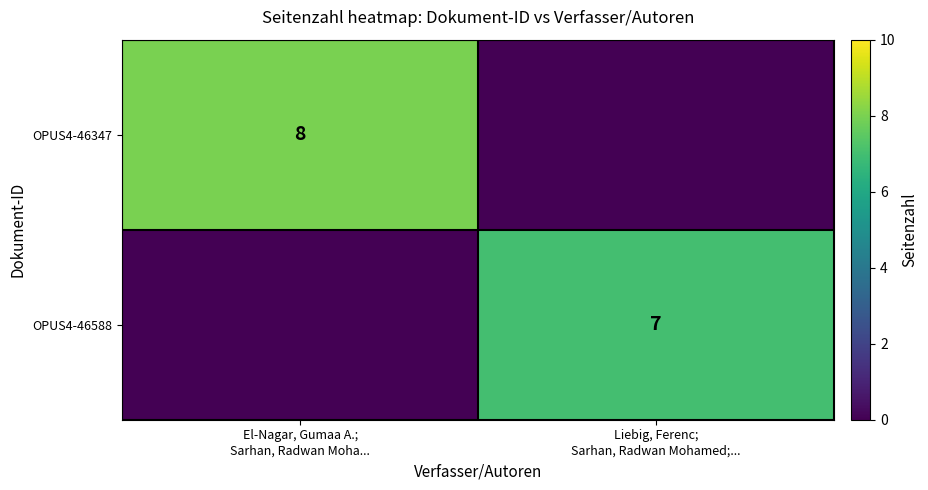

What is the maximum value shown in the chart?

8